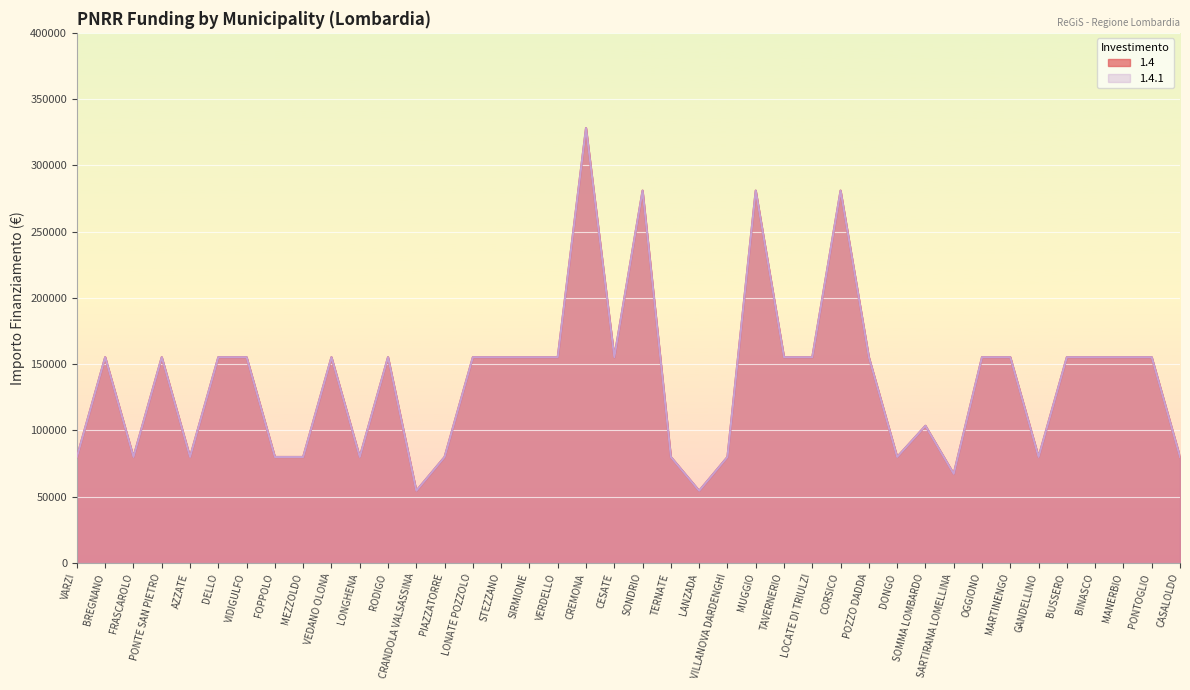

Where is 1.4.1 nearest to the value 191286?

BREGNANO